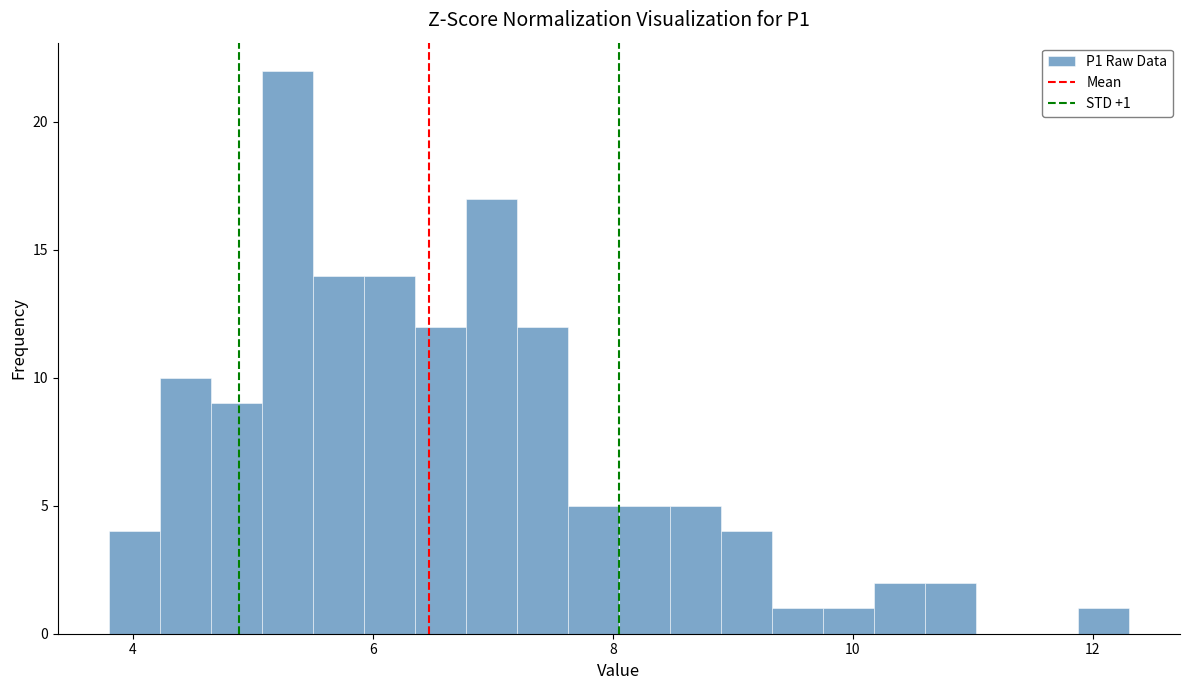

Read against the x-axis, roughly where is the centre of the tallest bar?

5.2